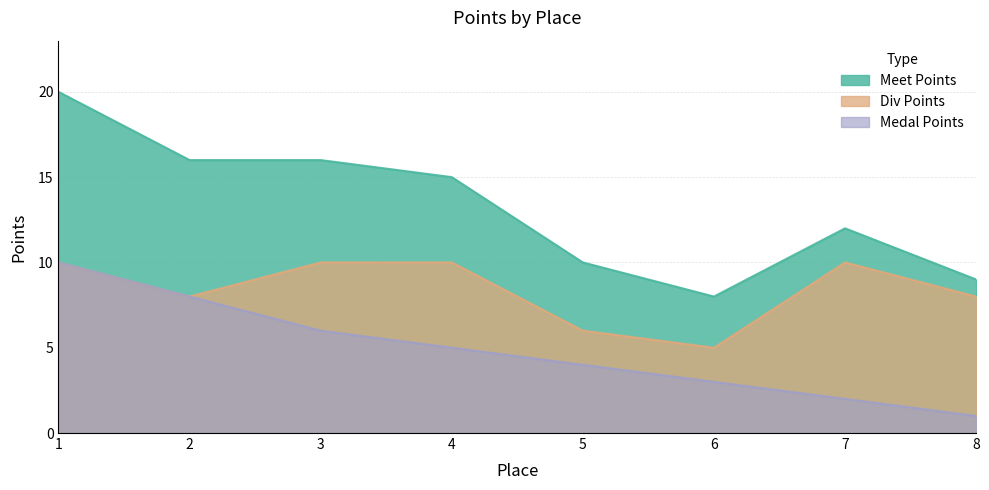

True or false: Meet Points and Medal Points cross at least once.

False